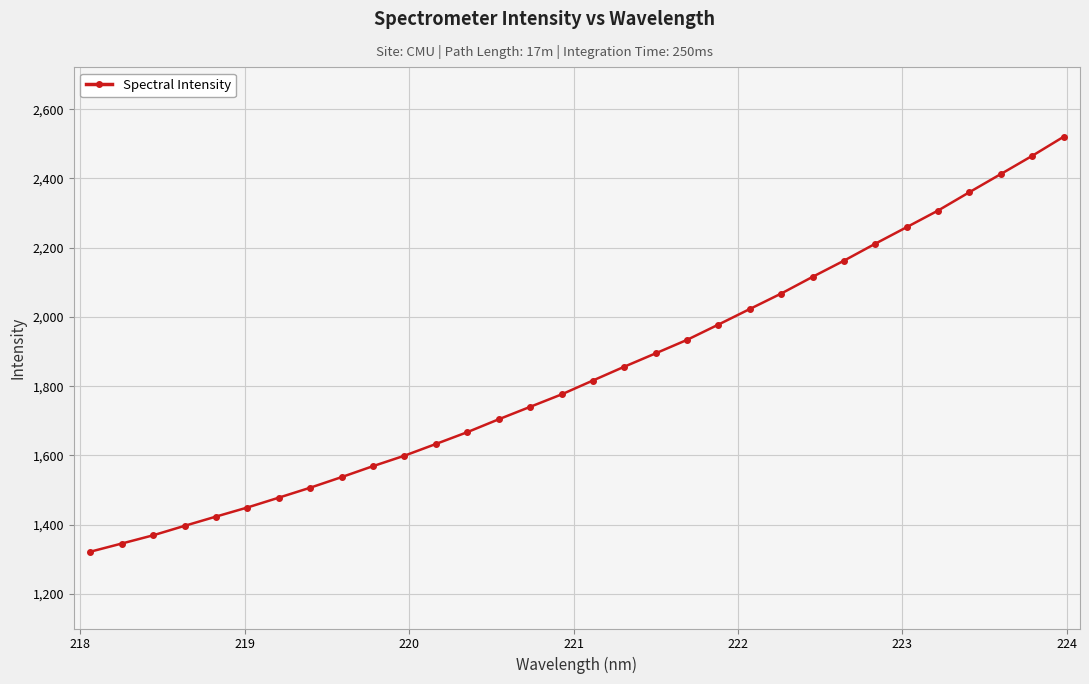

Reading right to left, list all the values displayed in this chart.

2520.1	2465.2	2412.6	2360.3	2307.2	2259.2	2211.5	2162.4	2115.7	2067.5	2022.8	1977.9	1933.7	1894.8	1856.2	1816.3	1776.1	1740.2	1704.3	1667.1	1633.0	1599.1	1569.0	1537.3	1506.7	1477.9	1449.5	1423.2	1396.5	1369.1	1345.3	1321.7